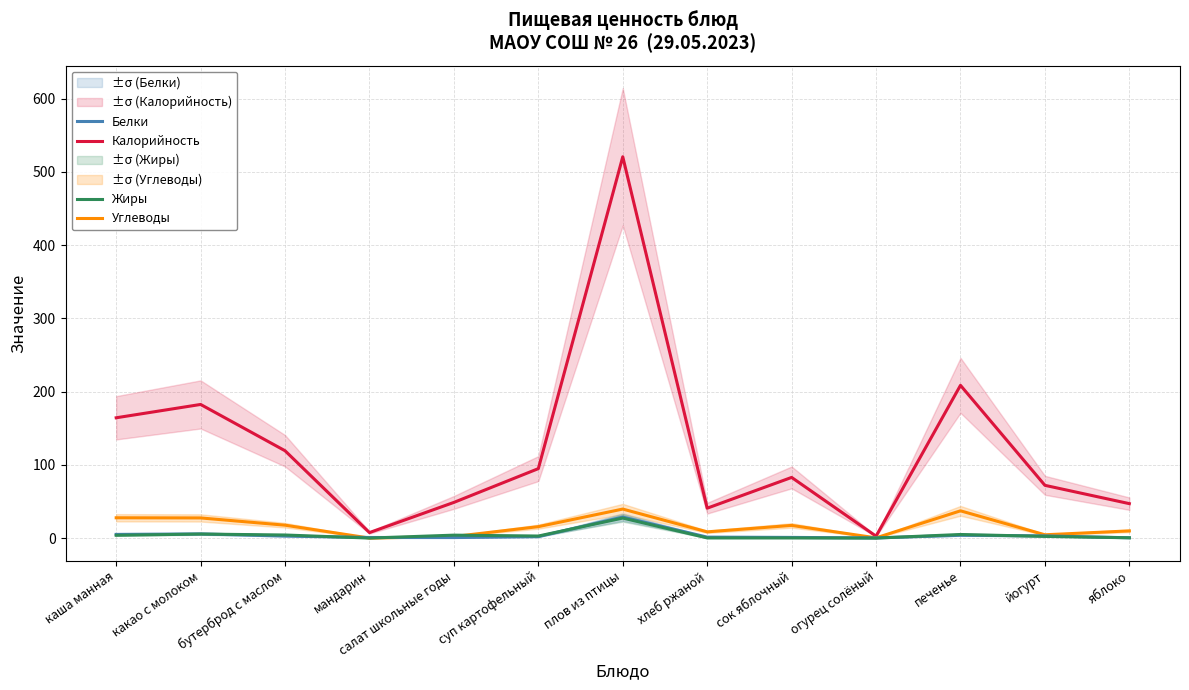

Which has a higher value, плов из птицы or йогурт?

плов из птицы